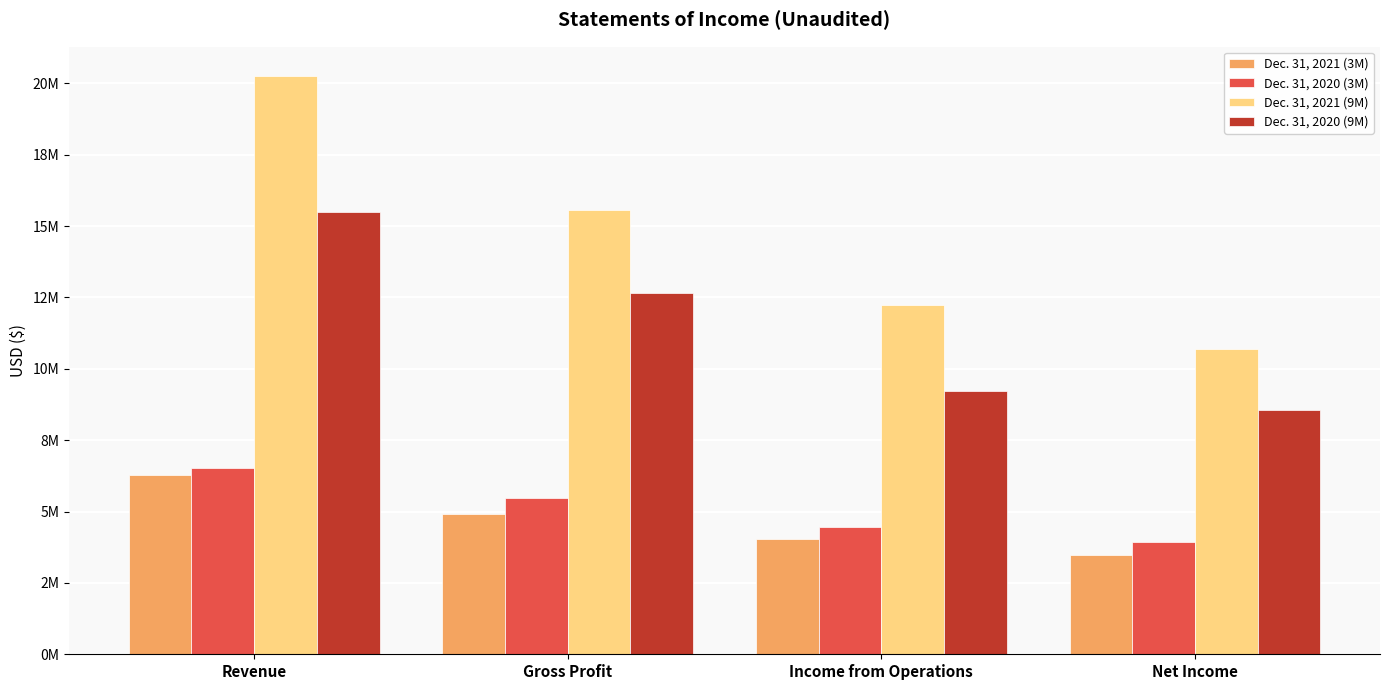

The value of Dec. 31, 2020 (3M) at Net Income is 3925709. True or false?

True